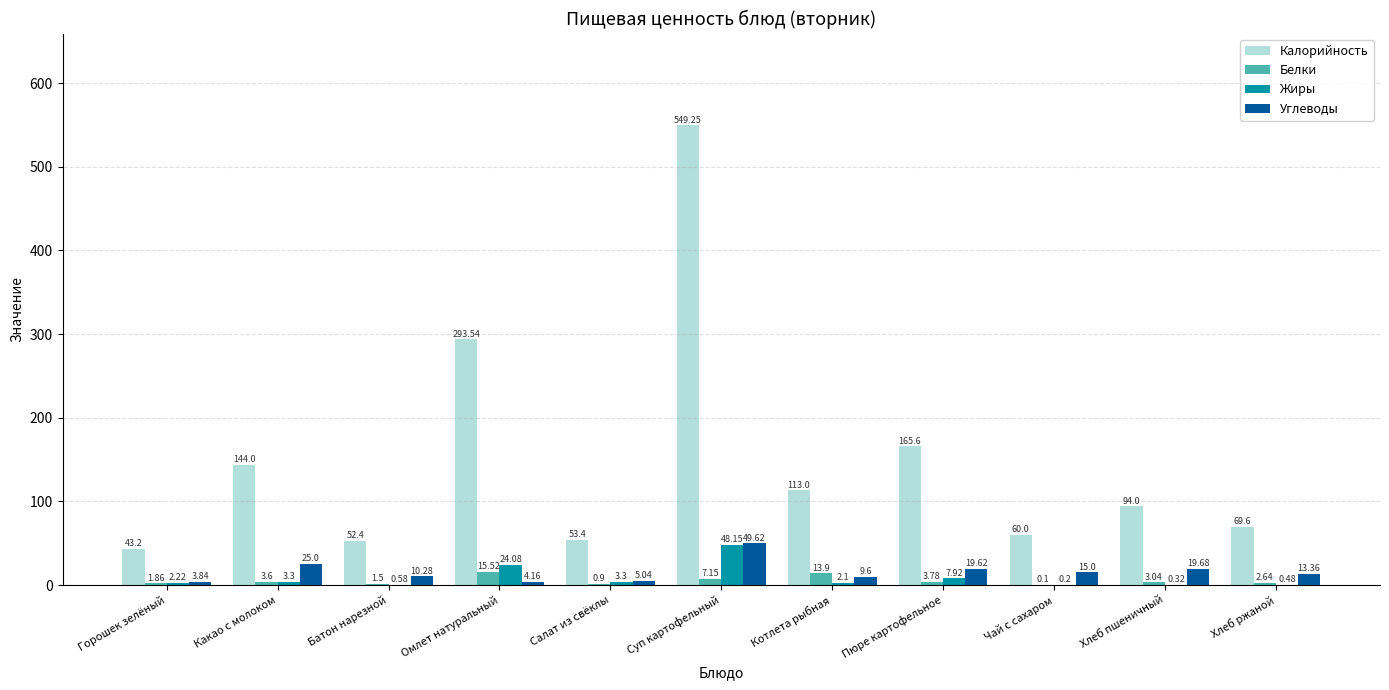

What is the sum of all Калорийность values?

1638.0